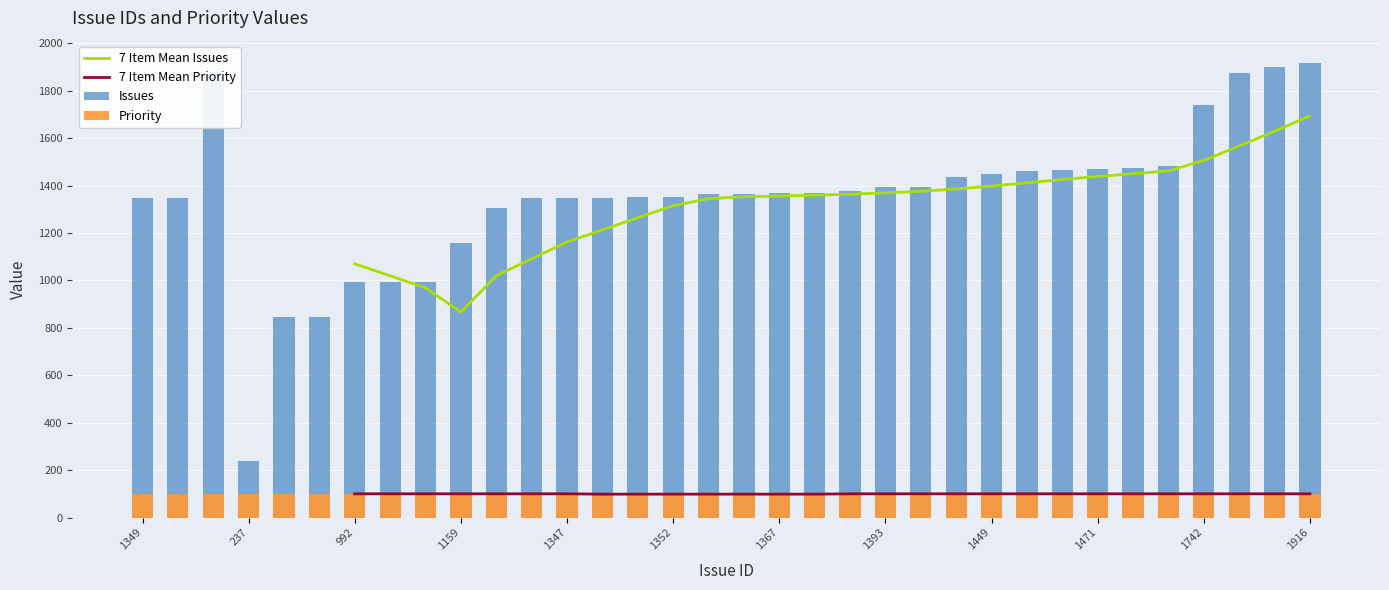

At 1435, list the series in order from largest to smallest.

Issues, Priority